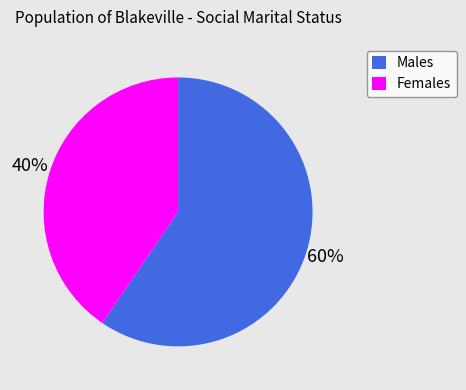

What is the largest slice in the pie chart?

Males